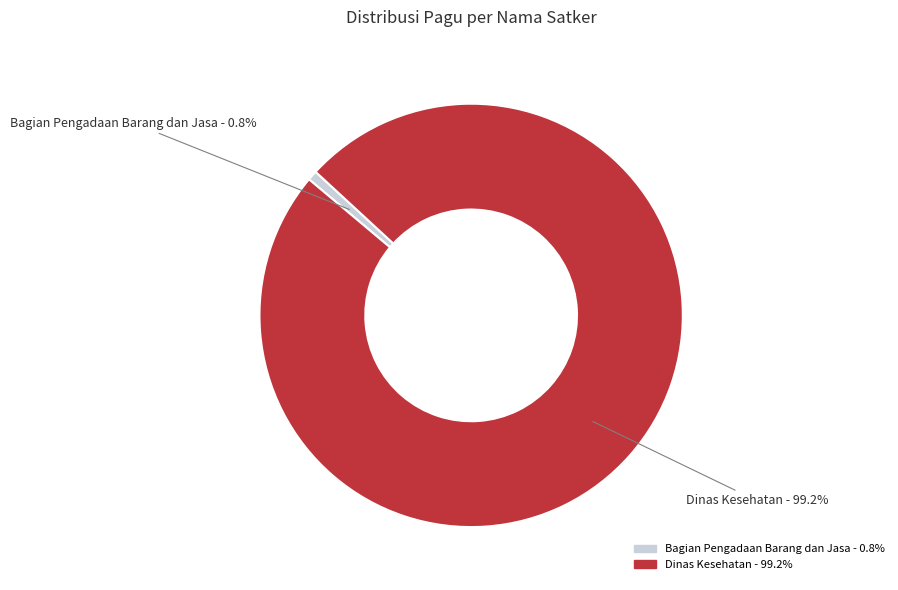

To the nearest percent, what is the average slice percentage?

50%